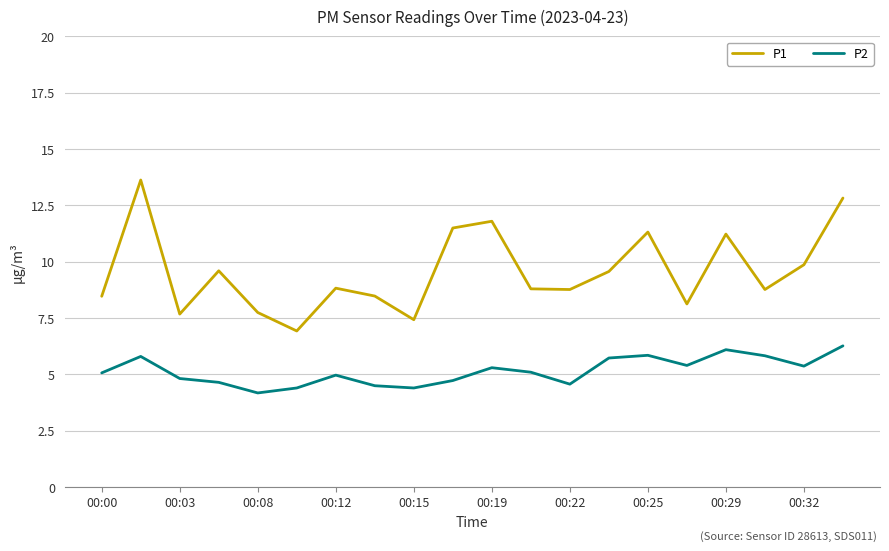

What is the highest value of the P2 series?

6.3